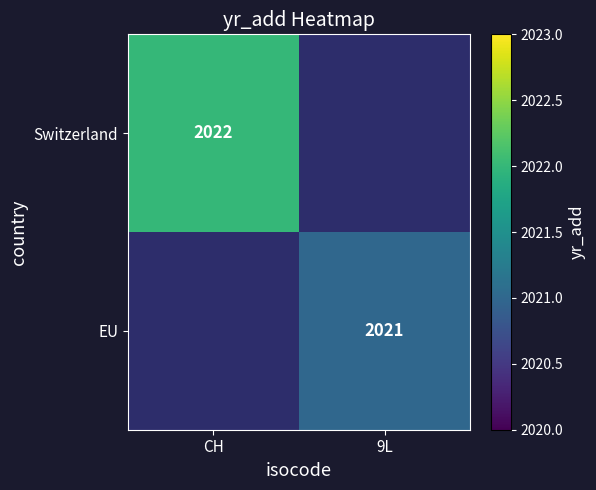

The value of EU at 9L is 801. True or false?

False